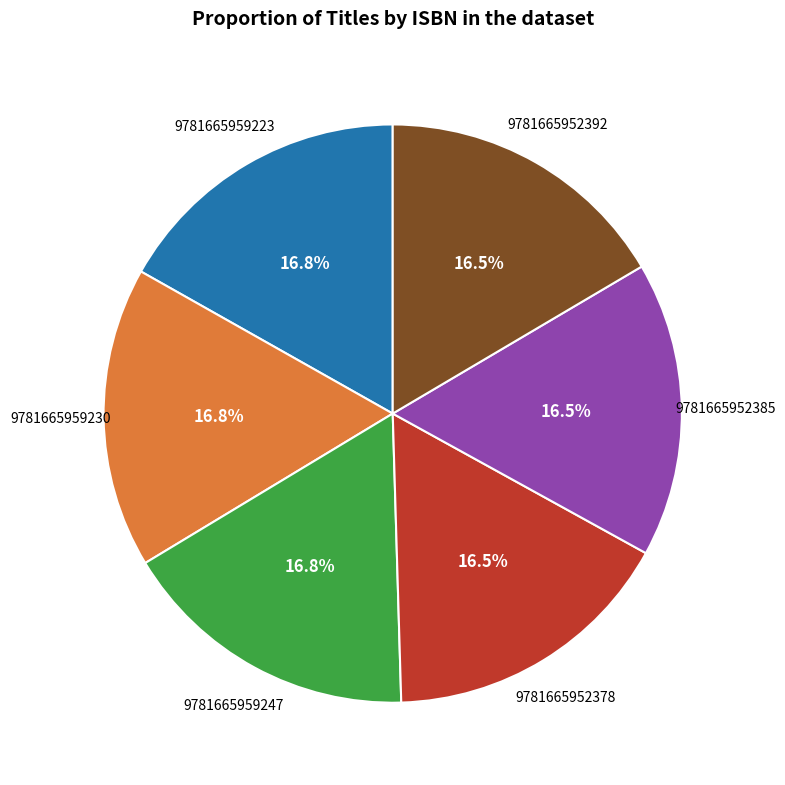

Is there any slice that represents more than half of the pie?

No